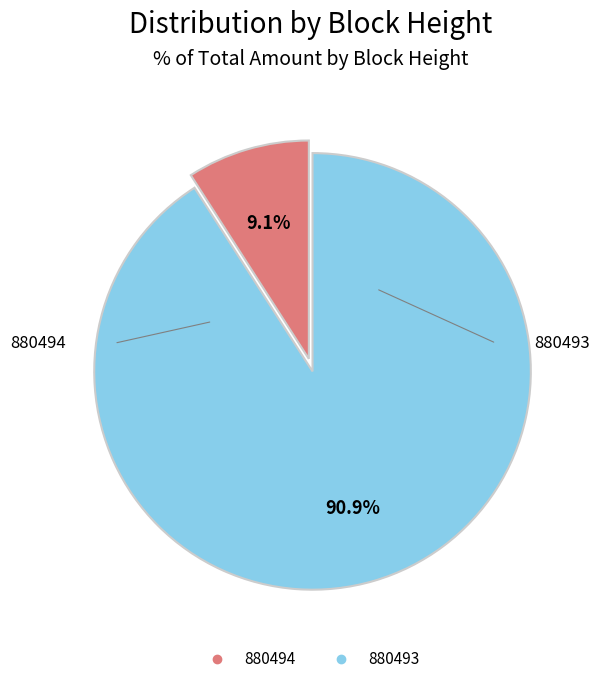

Is there a majority slice in this chart?

Yes